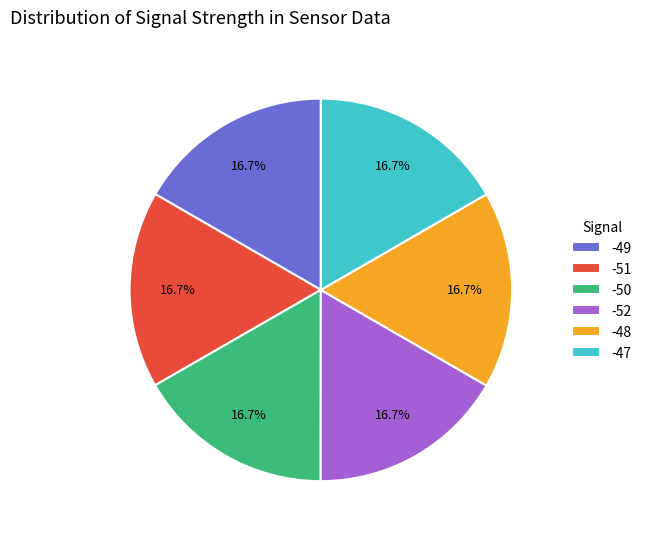

To the nearest percent, what is the average slice percentage?

17%